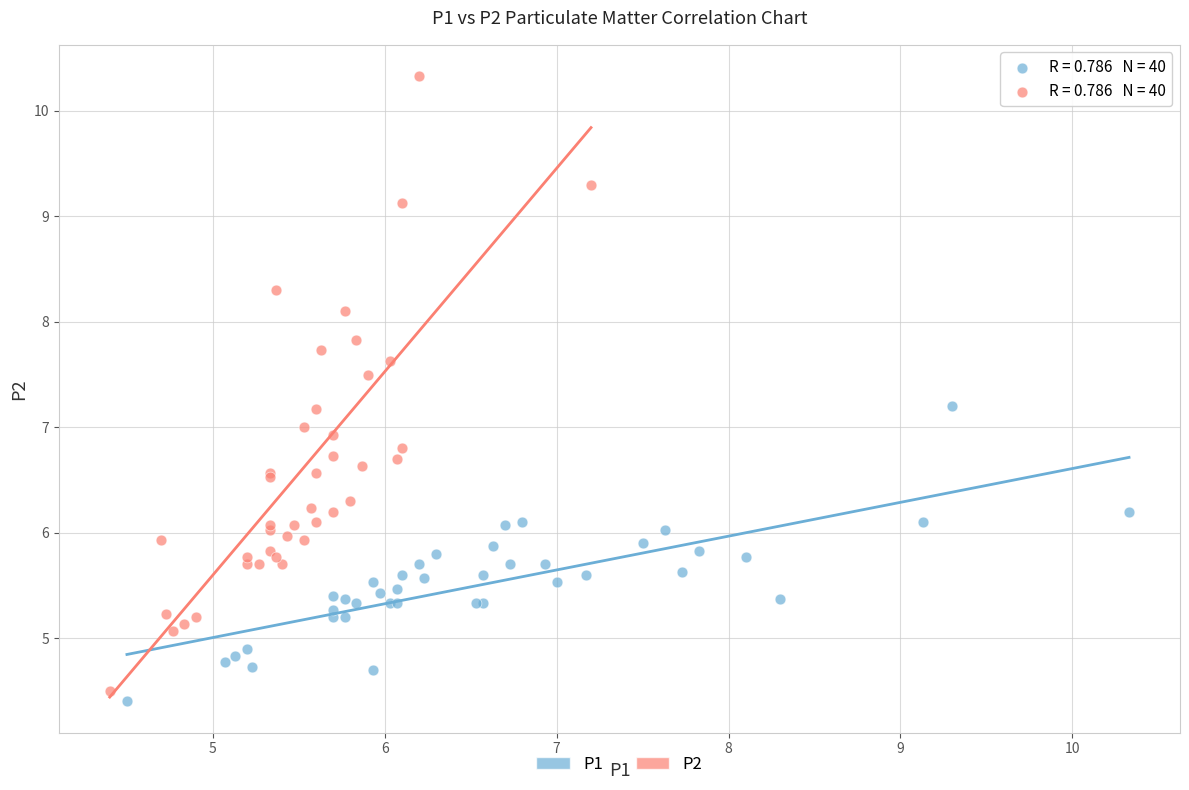

Which series reaches the maximum Y coordinate?

P2